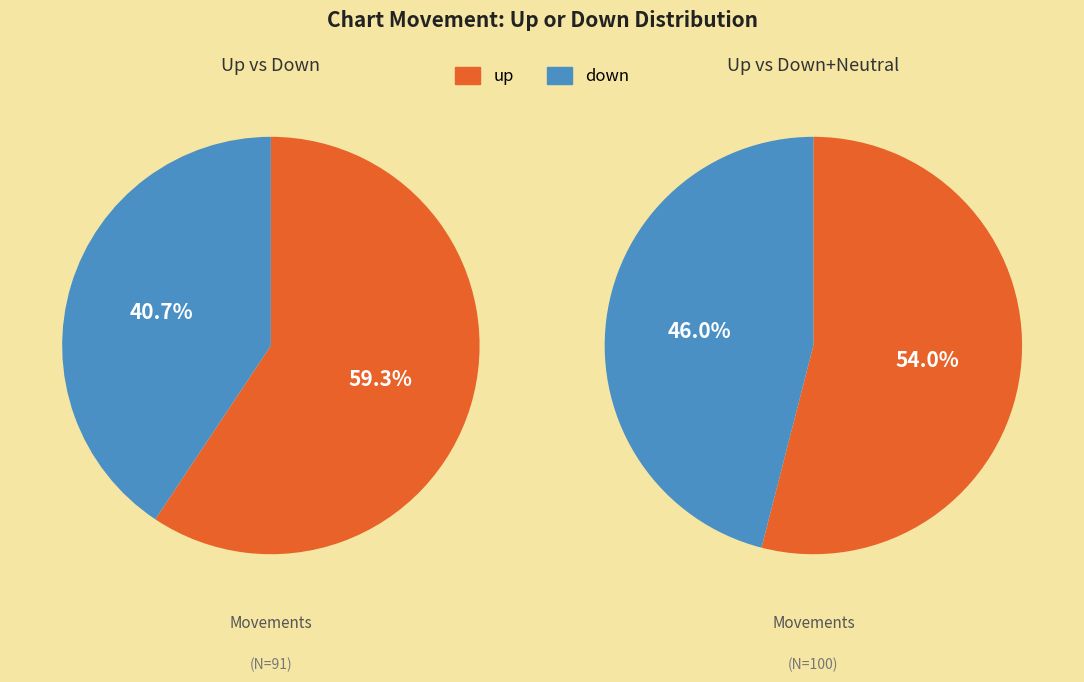

Which slice is the largest?

up